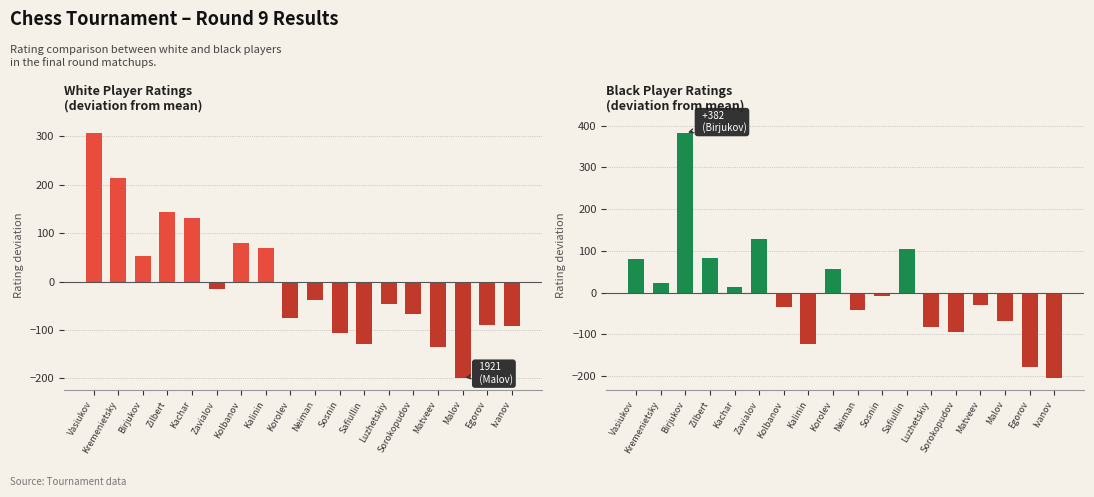

How many values in the White Player Rating series exceed -39?

8